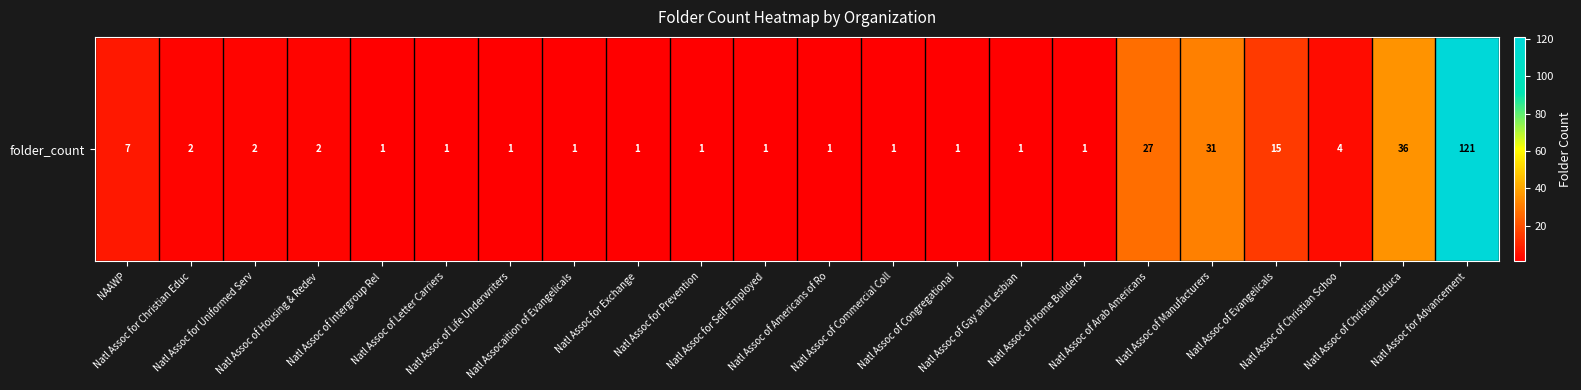

What is the difference between the maximum and minimum values?

120